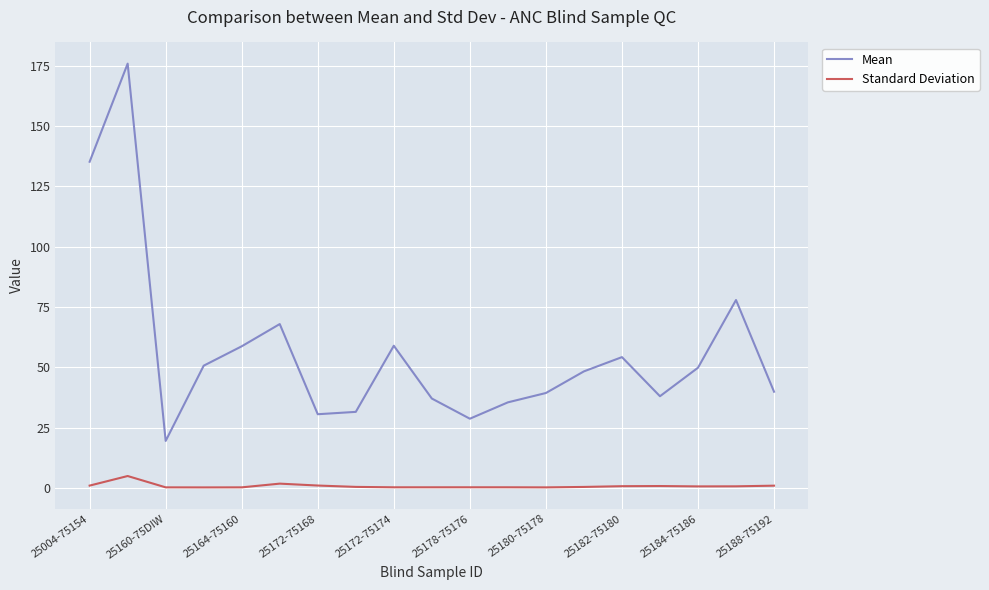

True or false: Mean and Standard Deviation intersect in this chart.

False